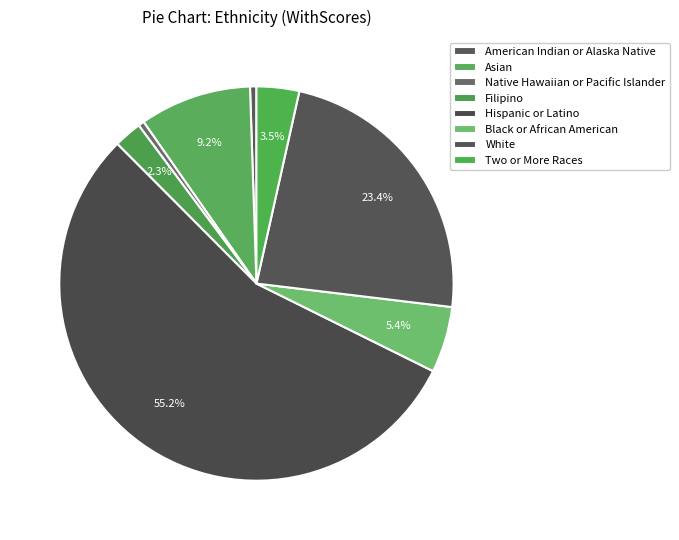

To the nearest percent, what percentage of the pie is Filipino?

2%